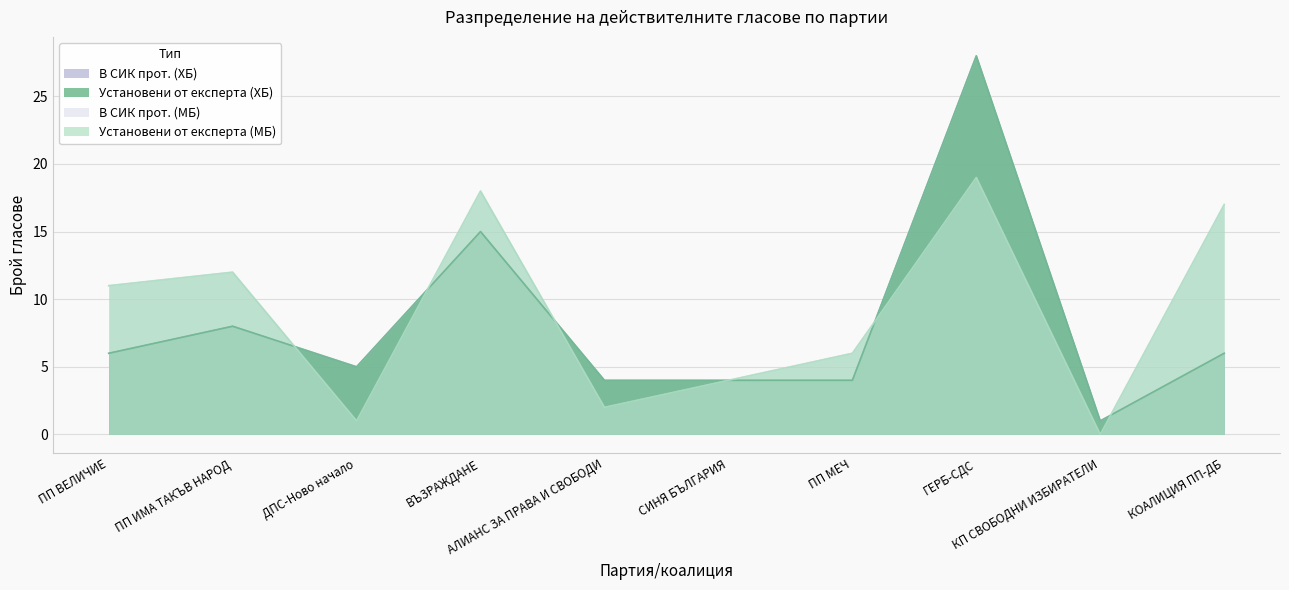

What is the average value of the В СИК прот. (МБ) series?

9